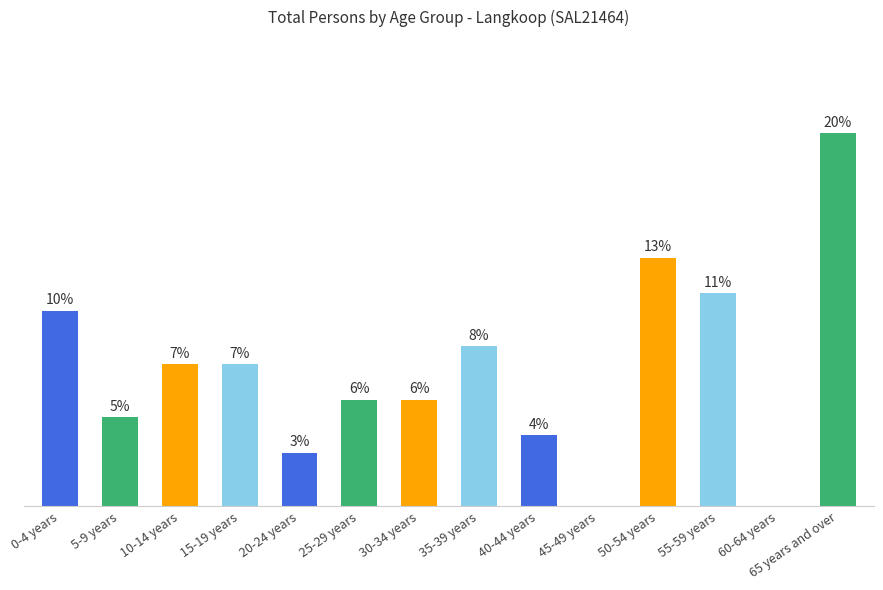

Between 45-49 years and 0-4 years, which is larger?

0-4 years